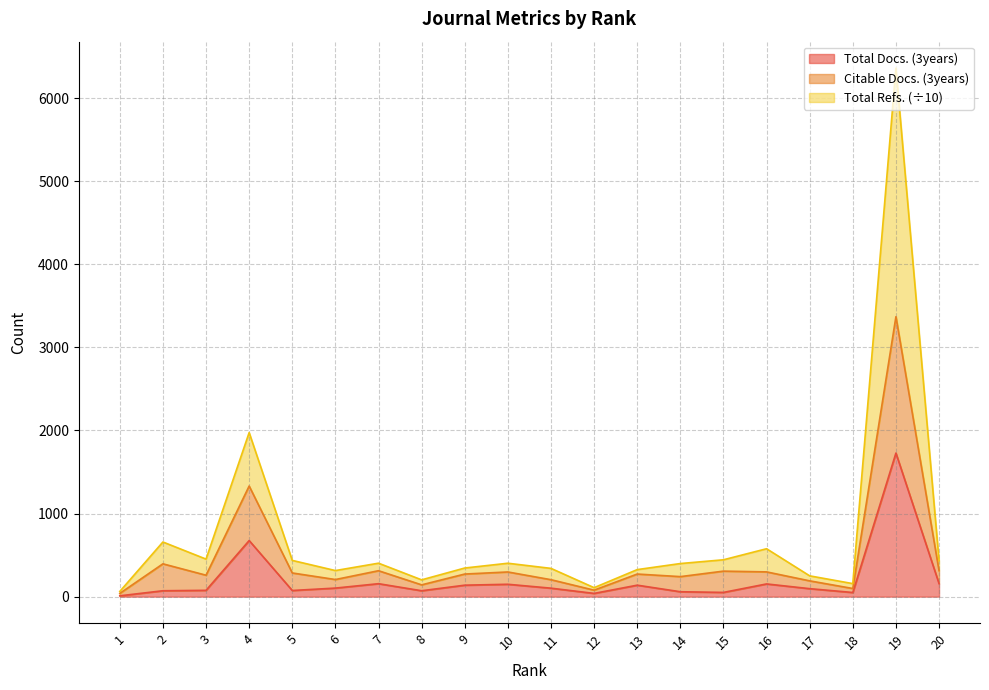

Reading right to left, what are all the values shown in this chart?

Total Docs. (3years): 20=157.0	19=1728.0	18=50.0	17=96.0	16=153.0	15=51.0	14=59.0	13=138.0	12=39.0	11=102.0	10=149.0	9=138.0	8=71.0	7=156.0	6=103.0	5=74.0	4=675.0	3=76.0	2=71.0	1=10.0
Citable Docs. (3years): 20=312.0	19=3369.0	18=98.0	17=190.0	16=298.0	15=307.0	14=241.0	13=272.0	12=78.0	11=204.0	10=297.0	9=272.0	8=142.0	7=312.0	6=206.0	5=285.0	4=1331.0	3=258.0	2=395.0	1=39.0
Total Refs.: 20=432.6	19=6360.7	18=156.9	17=250.2	16=576.5	15=443.6	14=398.3	13=325.4	12=108.0	11=340.1	10=402.0	9=344.5	8=202.1	7=402.6	6=313.9	5=436.1	4=1974.4	3=451.8	2=657.6	1=62.7